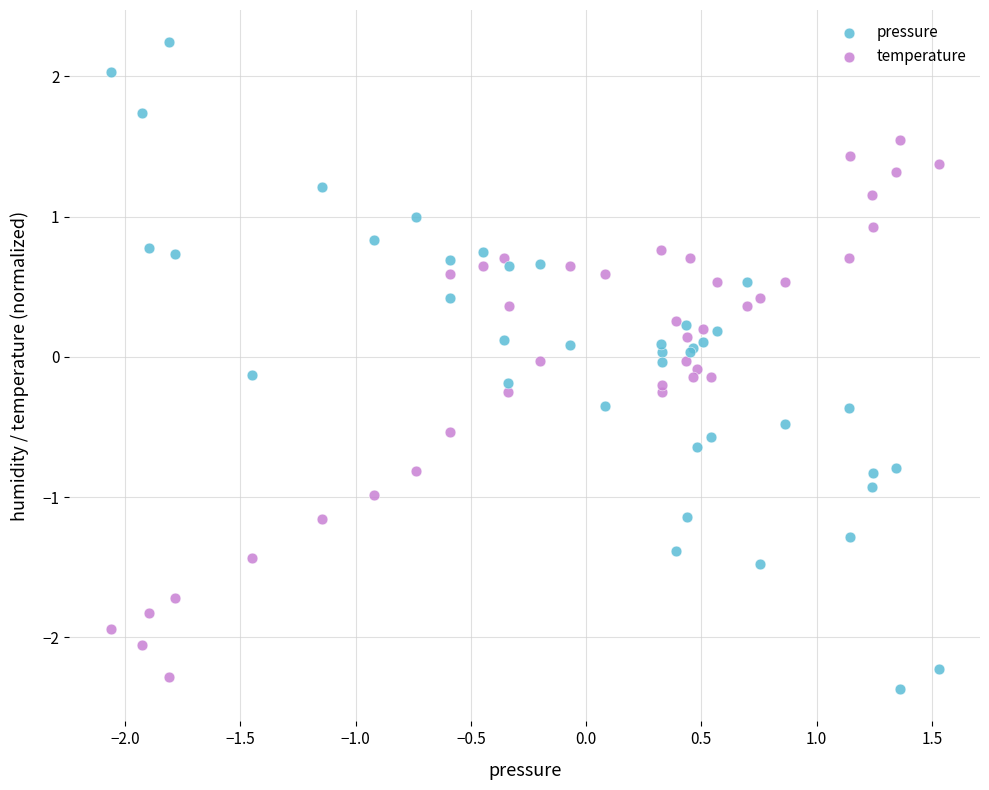

Which series contains the lowest Y value?

pressure